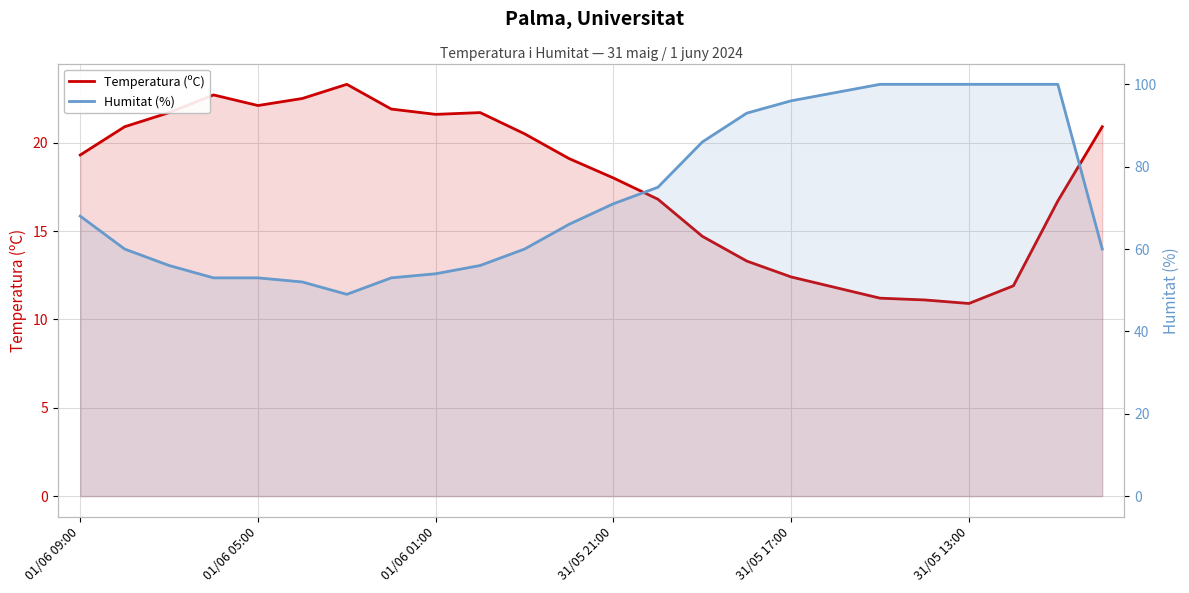

Where is the first local minimum for Humitat (%)?

6